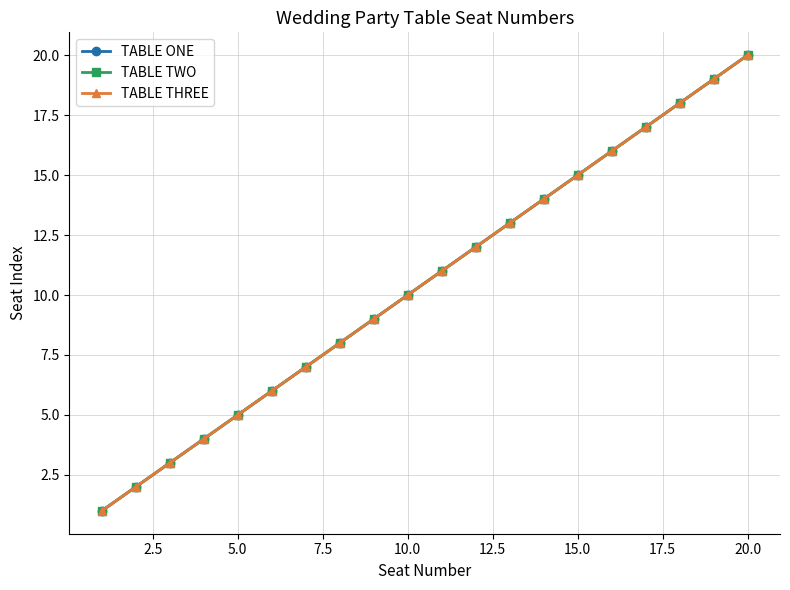

At how many categories does at least one series exceed 19?

1